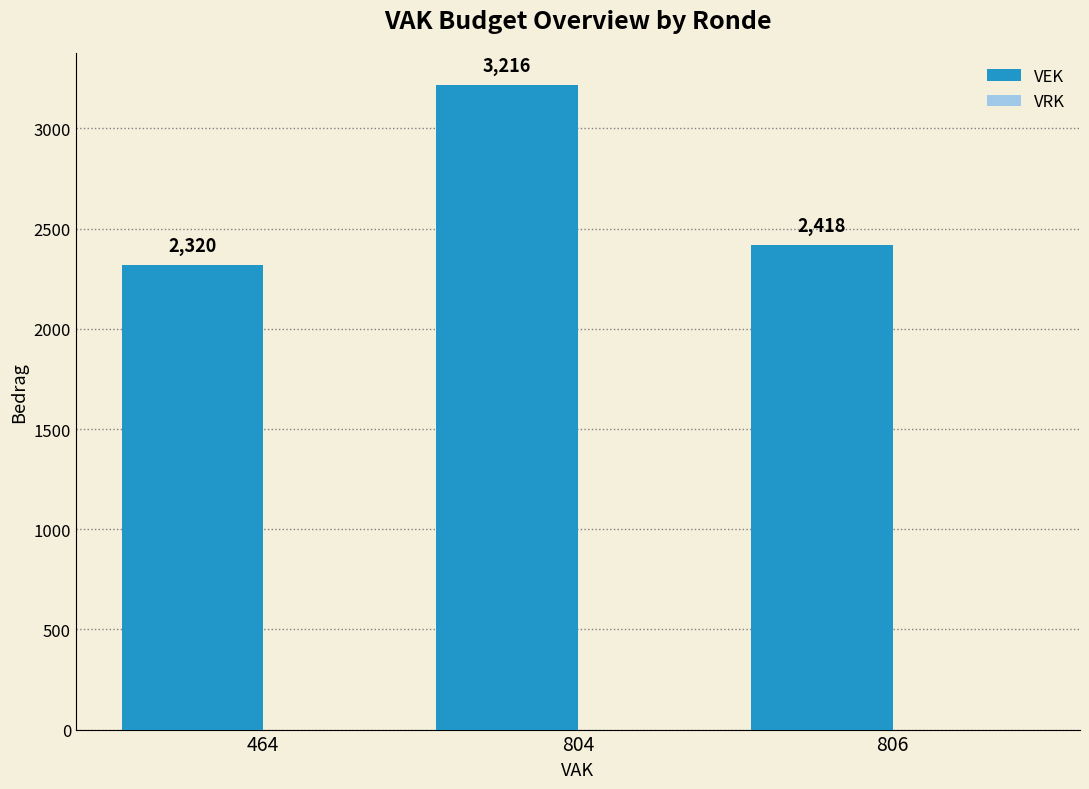

At which category does the chart reach its peak across all series?

804